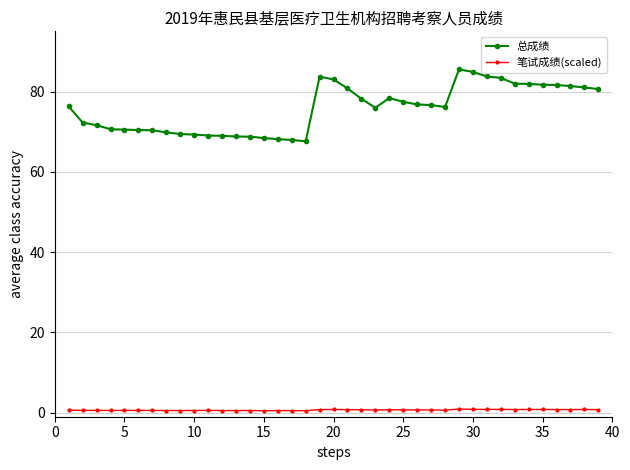

What is the maximum value for 总成绩?

85.5